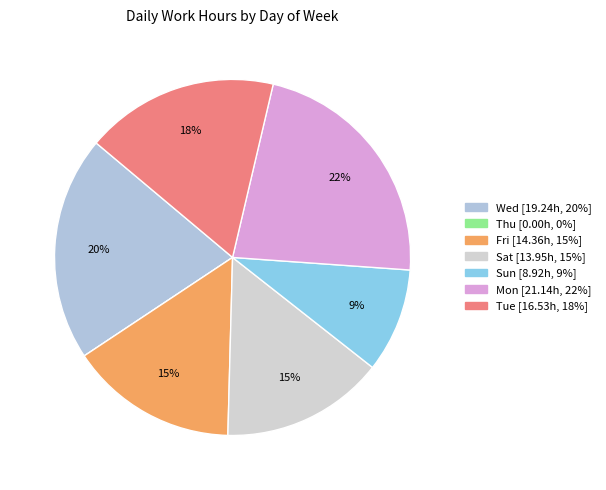

Do Fri and Sun together represent more than half of the pie?

No